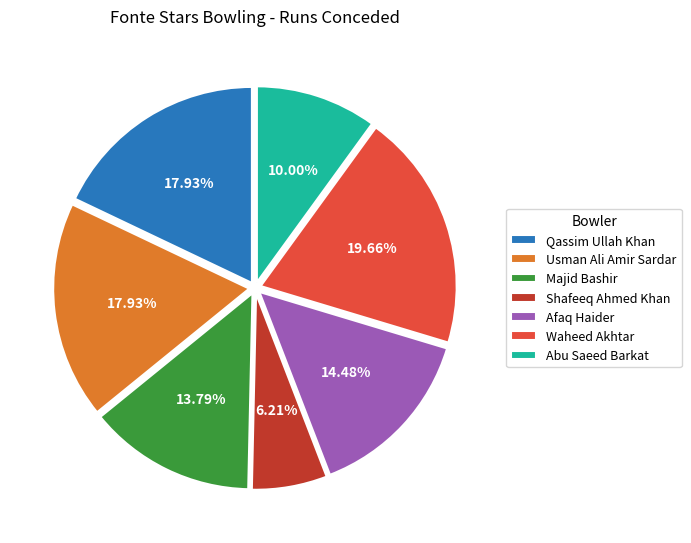

How many slices are in this pie chart?

7